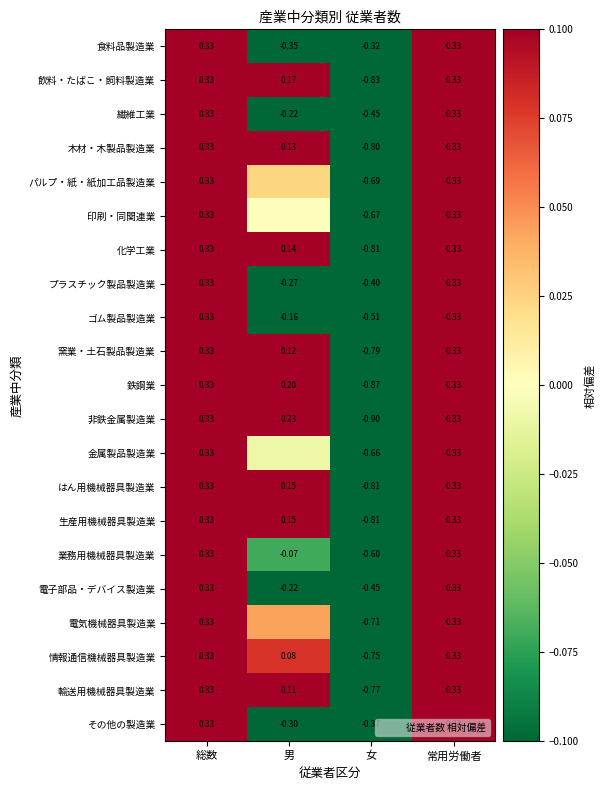

At which label does はん用機械器具製造業 first exceed 0?

総数